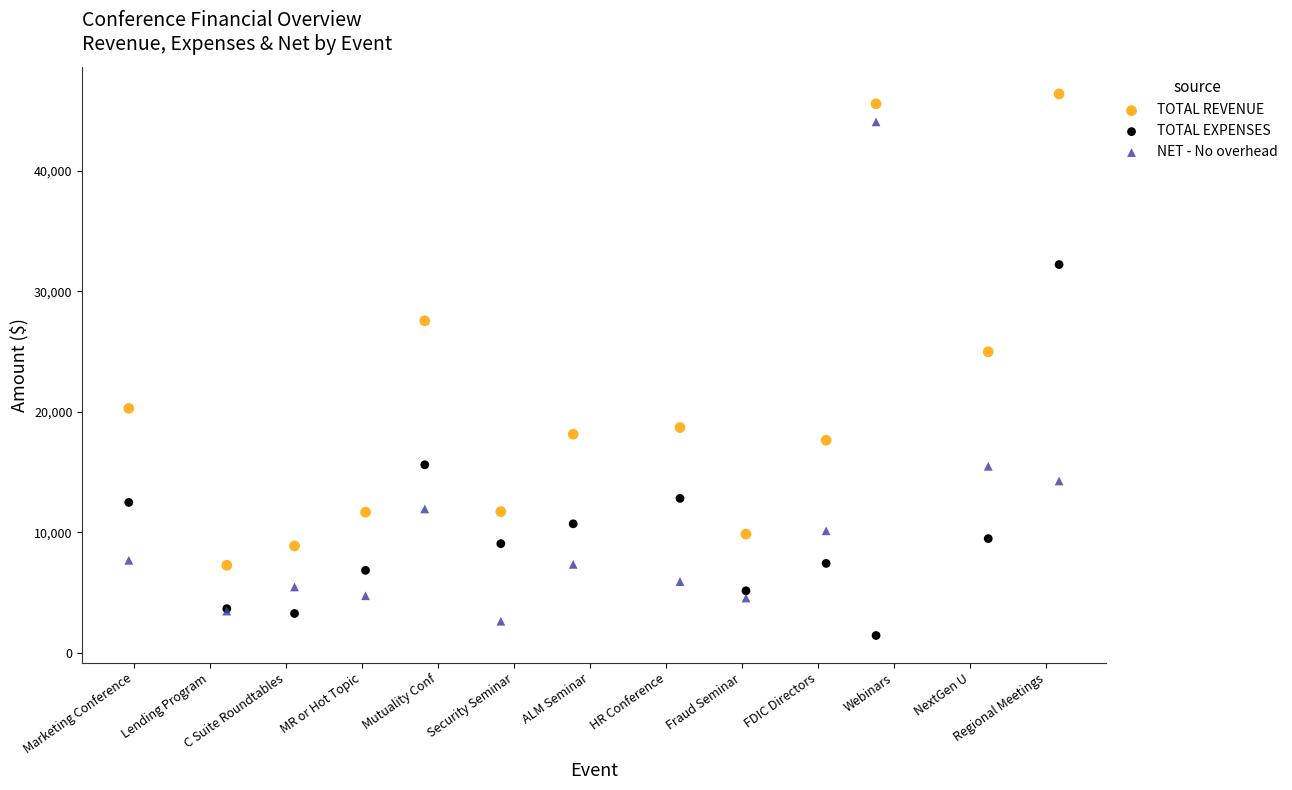

What is the X range (max minus min) for the scatter plot?

12.2